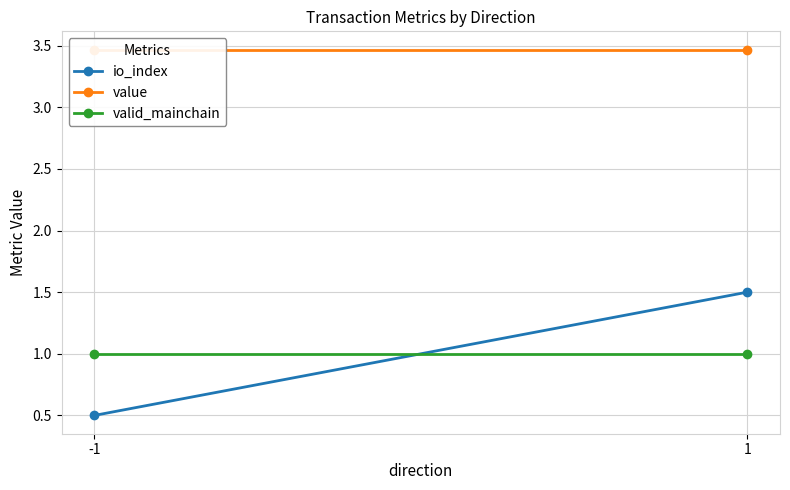

Reading left to right, extract all data points from this chart.

io_index: 0.5	1.5
value: 3.5	3.5
valid_mainchain: 1.0	1.0